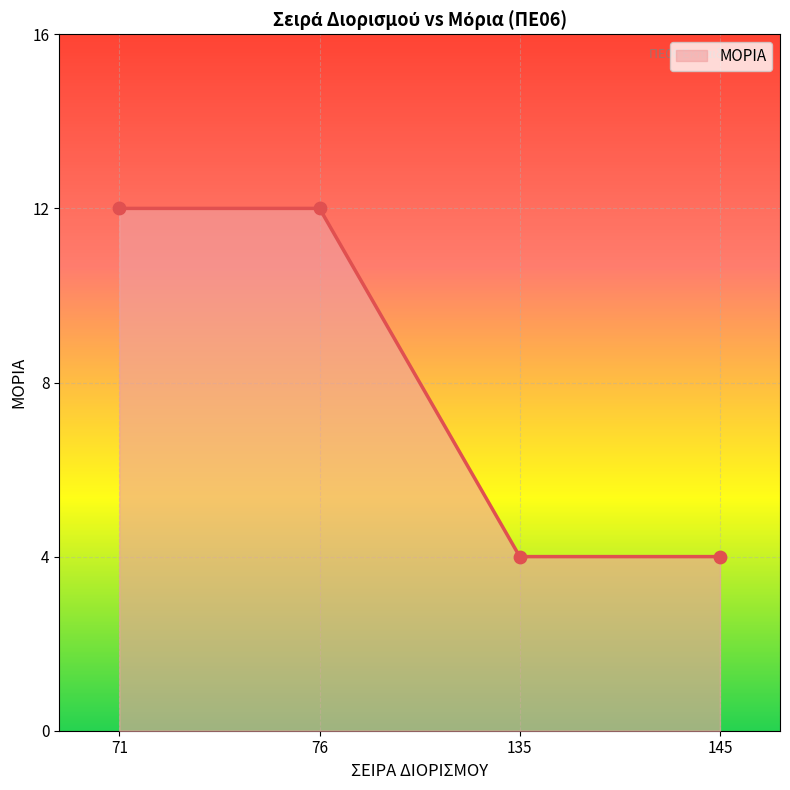

Which has a higher value, 145 or 135?

145